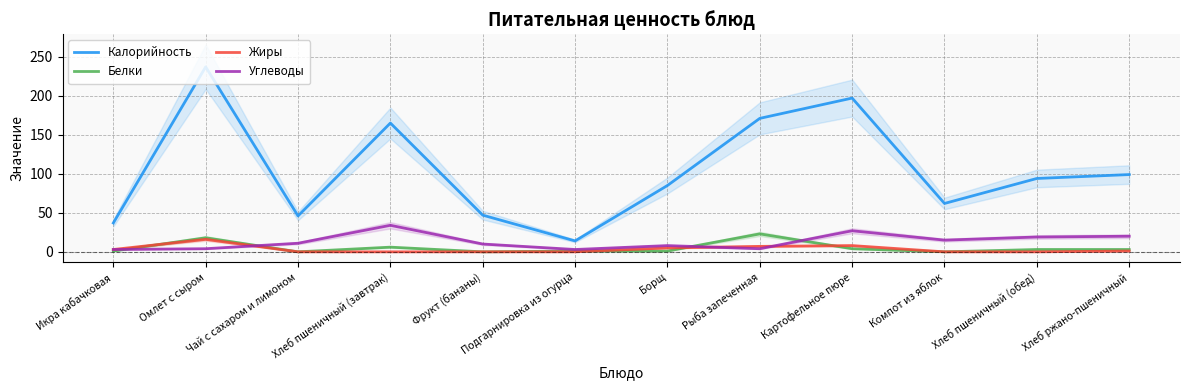

What is the difference between the Жиры values at Подгарнировка из огурца and Хлеб ржано-пшеничный?

1